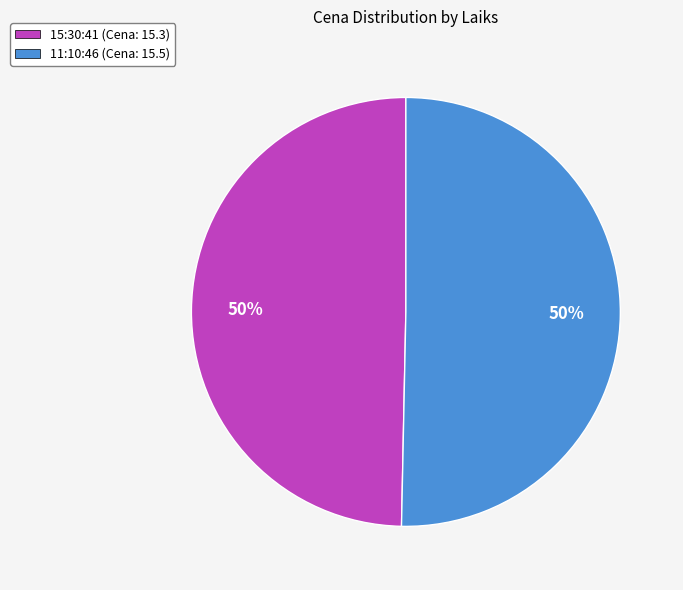

Approximately how many times larger is the value at 15:30:41 (Cena: 15.3) compared to 11:10:46 (Cena: 15.5)?

1.0